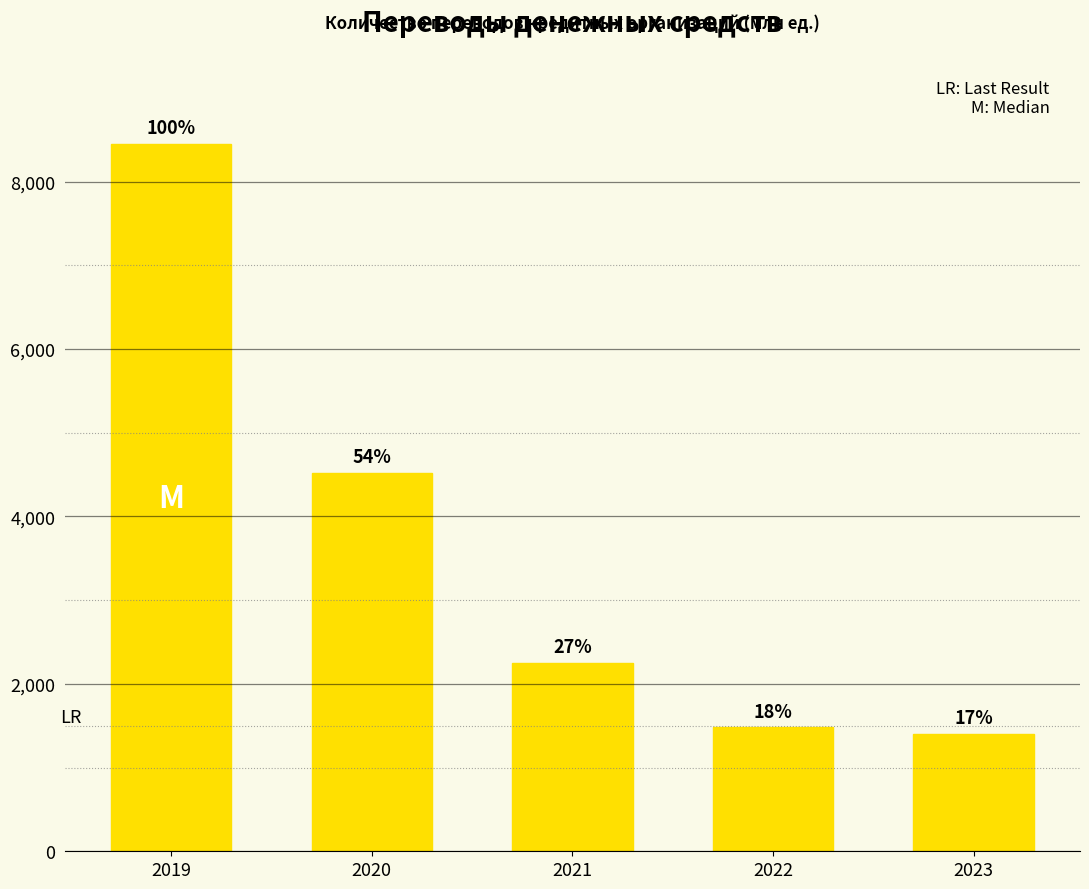

Are the bars horizontal?

No